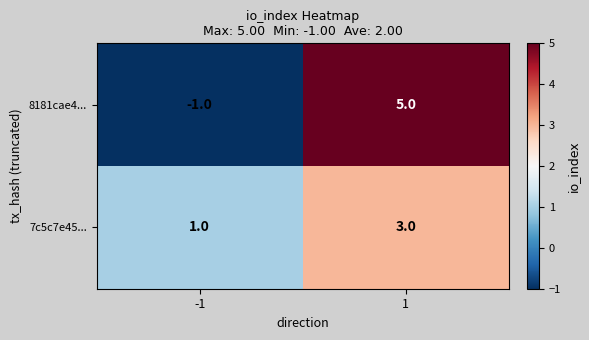

Reading right to left, extract all data points from this chart.

8181cae4...: 1=5	-1=-1
7c5c7e45...: 1=3	-1=1